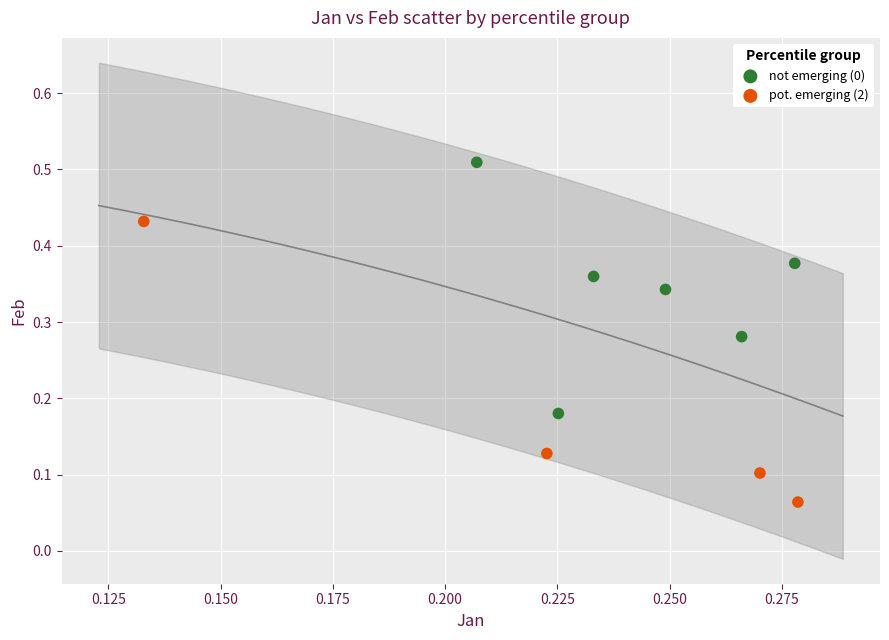

Which series reaches the minimum Y coordinate?

pot. emerging (2)